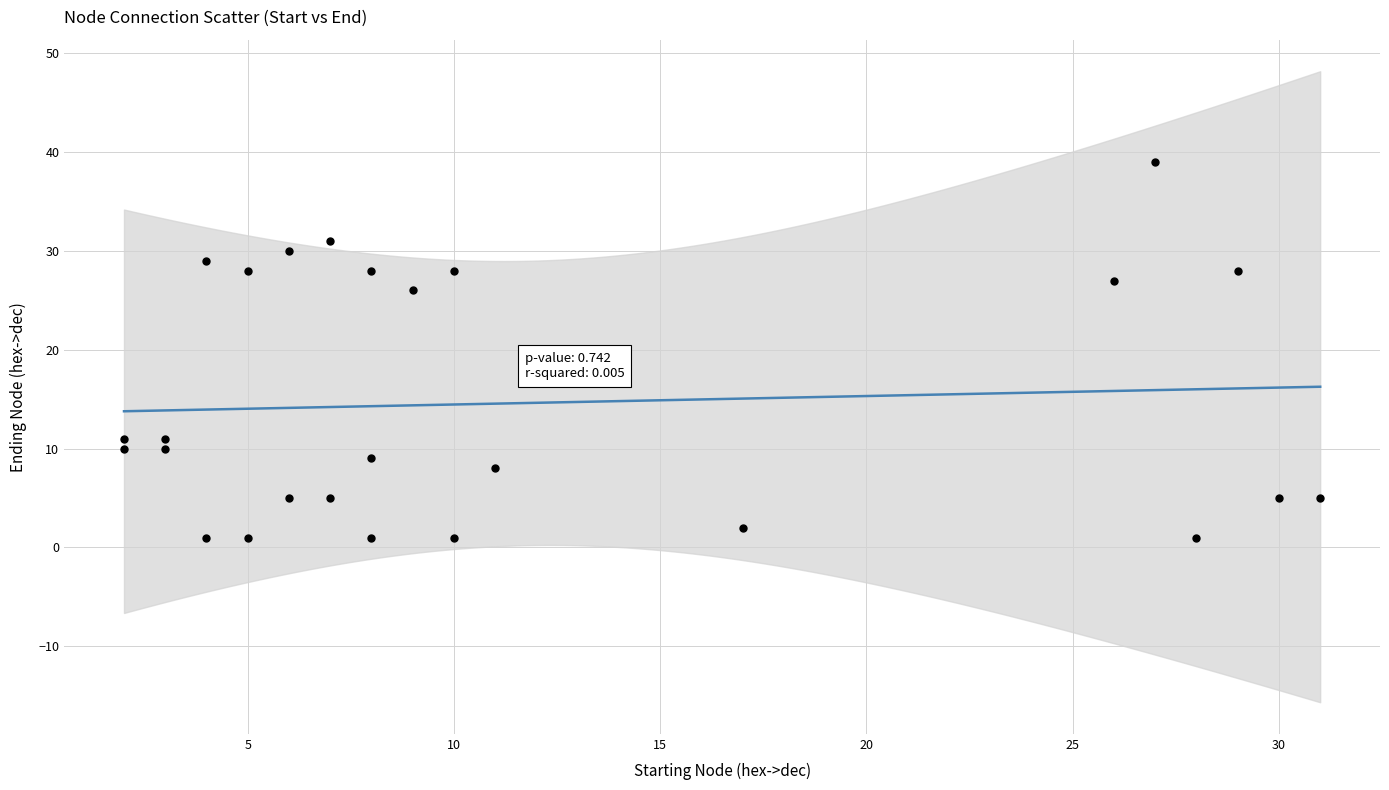

What Y value in the scatter plot is closest to 20?

26